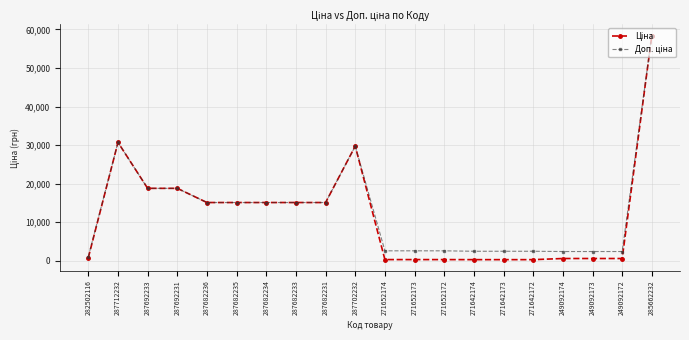

Is this an area chart (filled region under the line)?

No